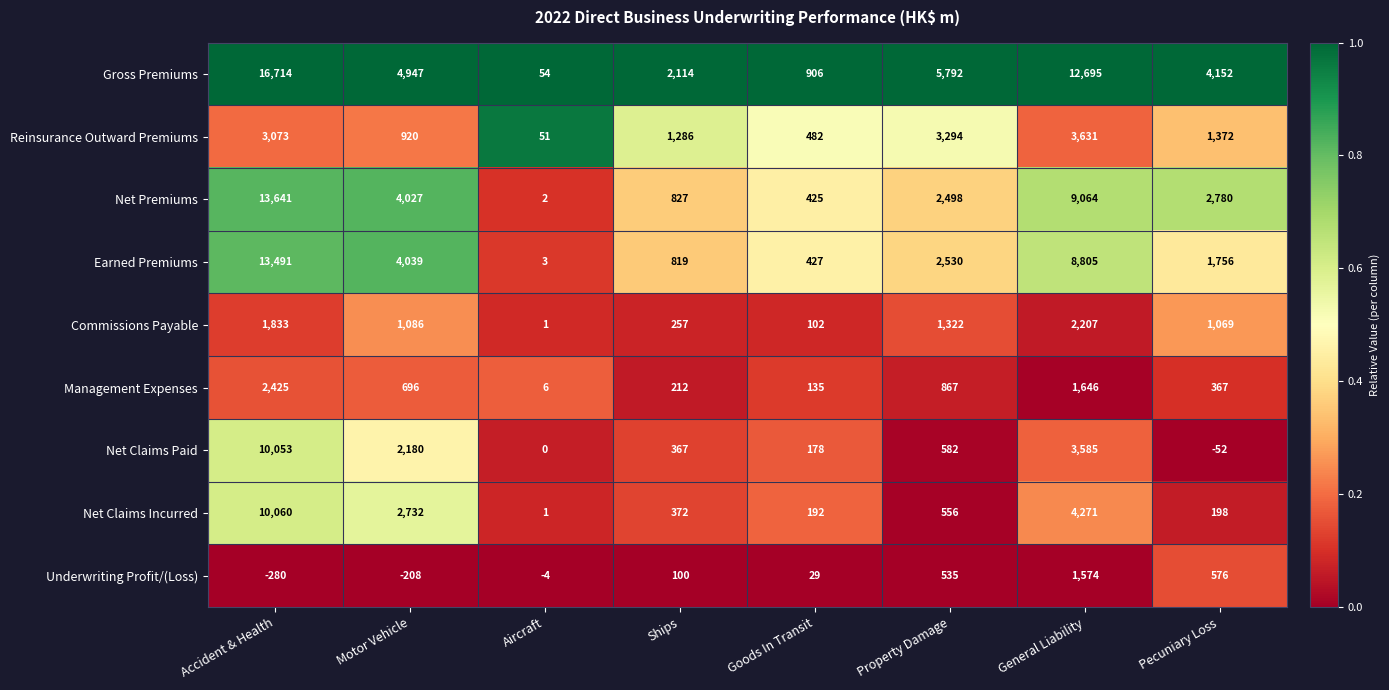

Where is Reinsurance Outward Premiums nearest to the value 1841?

Pecuniary Loss